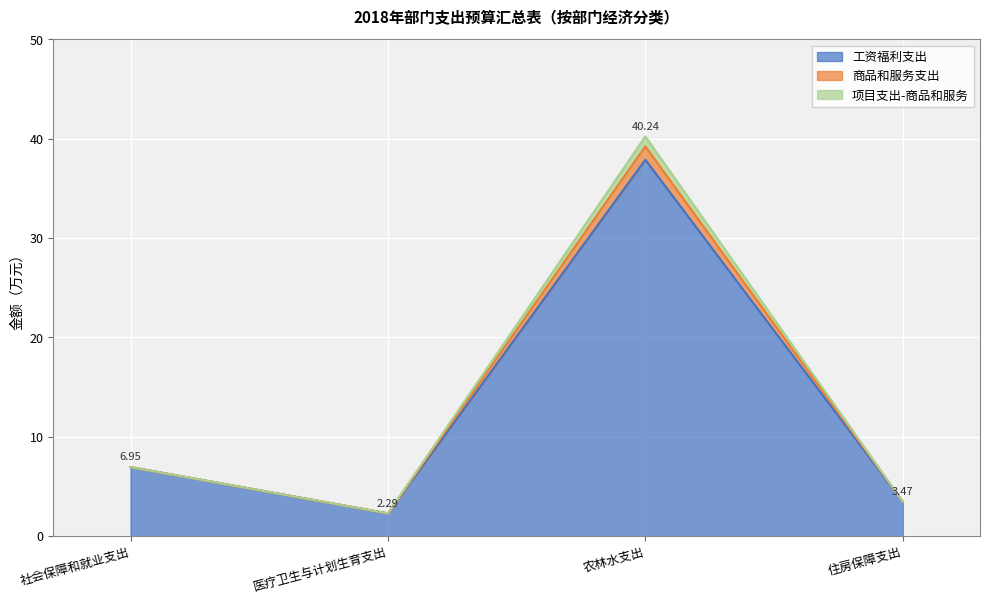

What is the difference between the 工资福利支出 values at 住房保障支出 and 医疗卫生与计划生育支出?

1.2